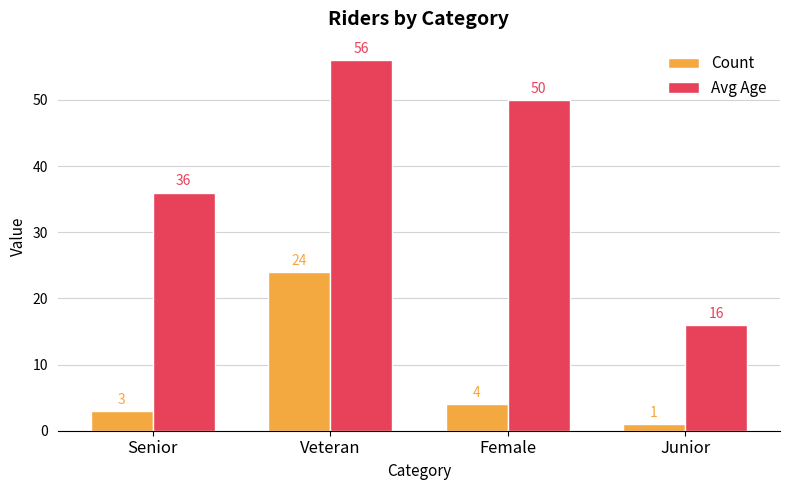

Reading right to left, extract all data points from this chart.

Count: 1	4	24	3
Avg Age: 16	50	56	36